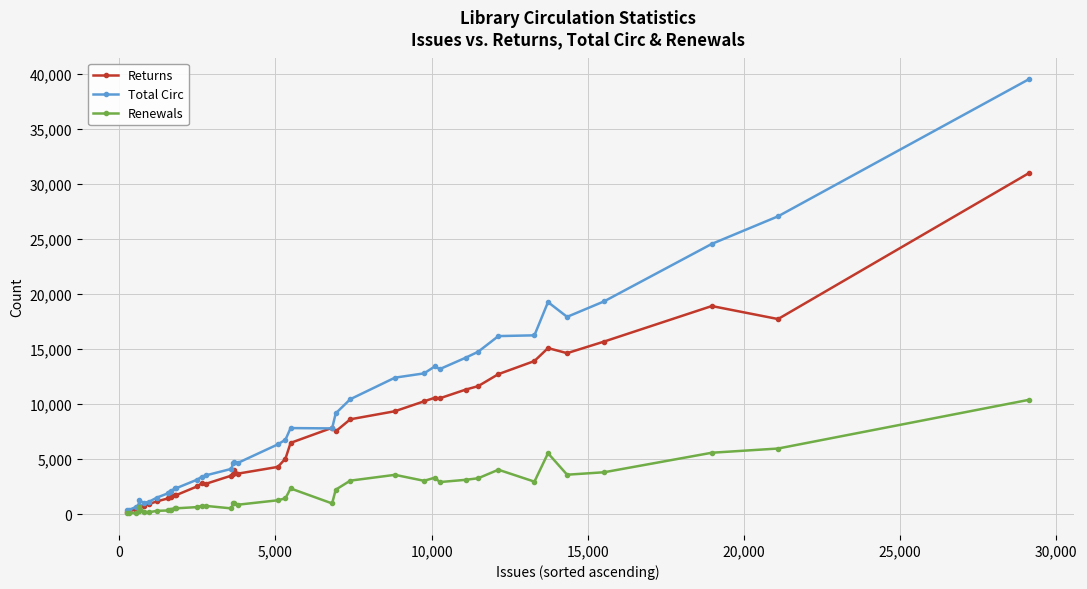

Which series has the widest spread of values?

Total Circ